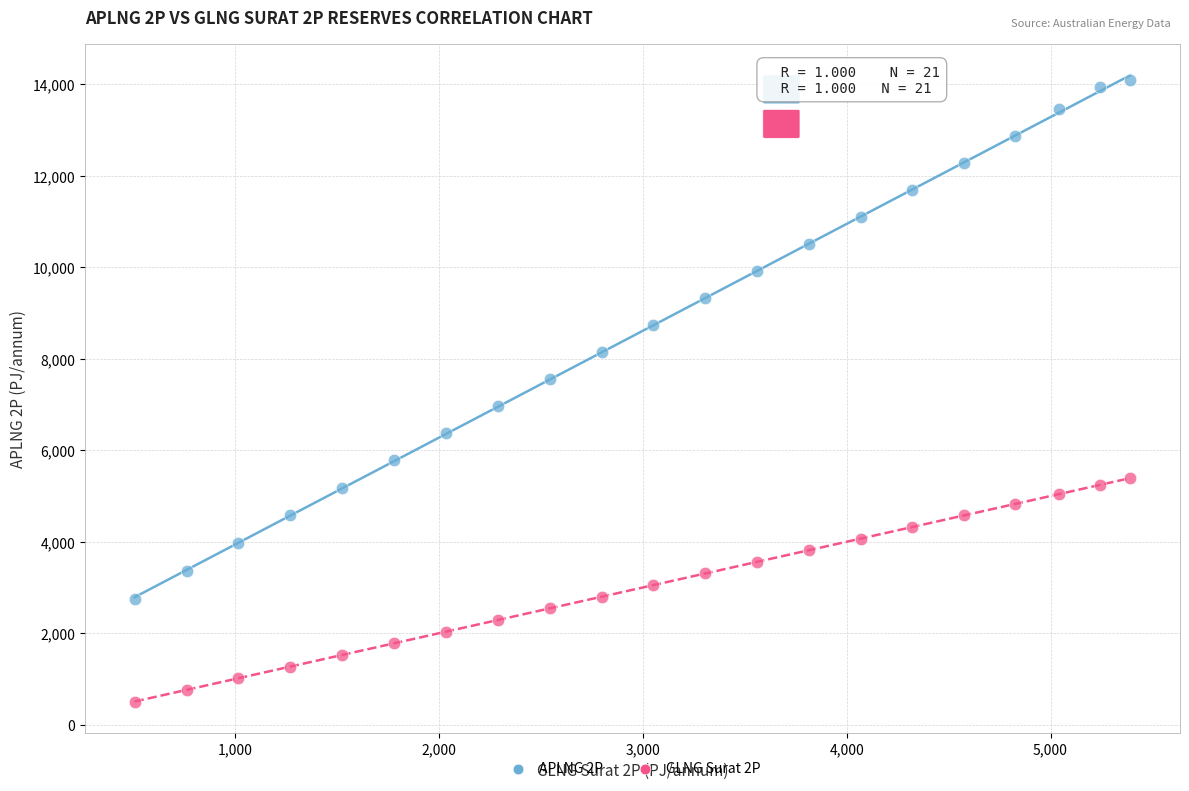

Which series has the largest Y range (max minus min)?

APLNG 2P